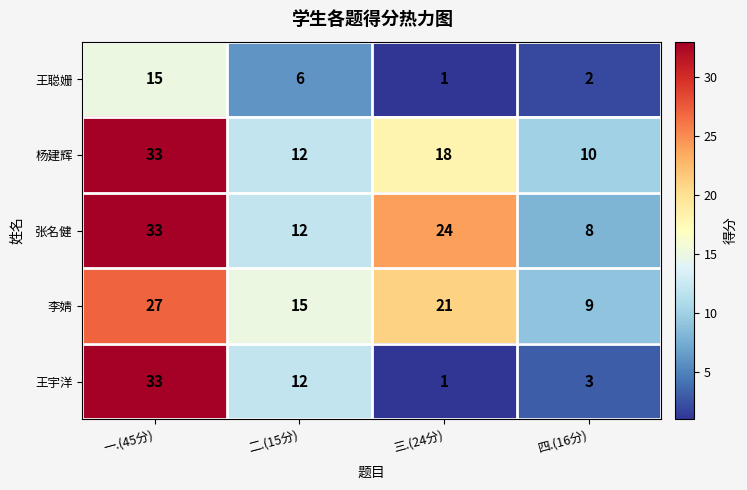

At which category does the chart reach its peak across all series?

一.(45分)